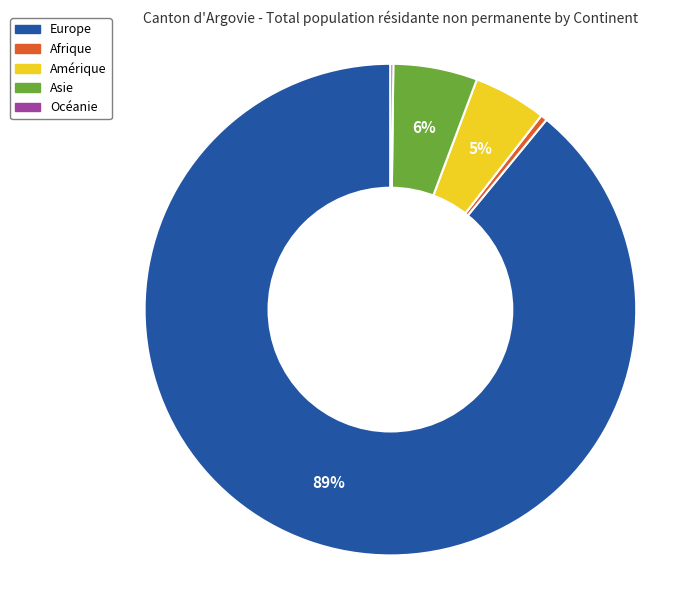

Which slice is the largest?

Europe